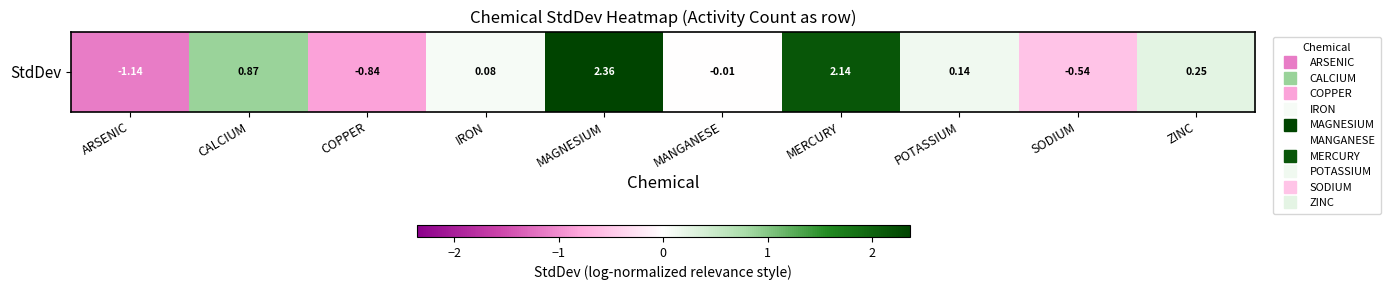

What is the approximate value at MAGNESIUM?

2.4